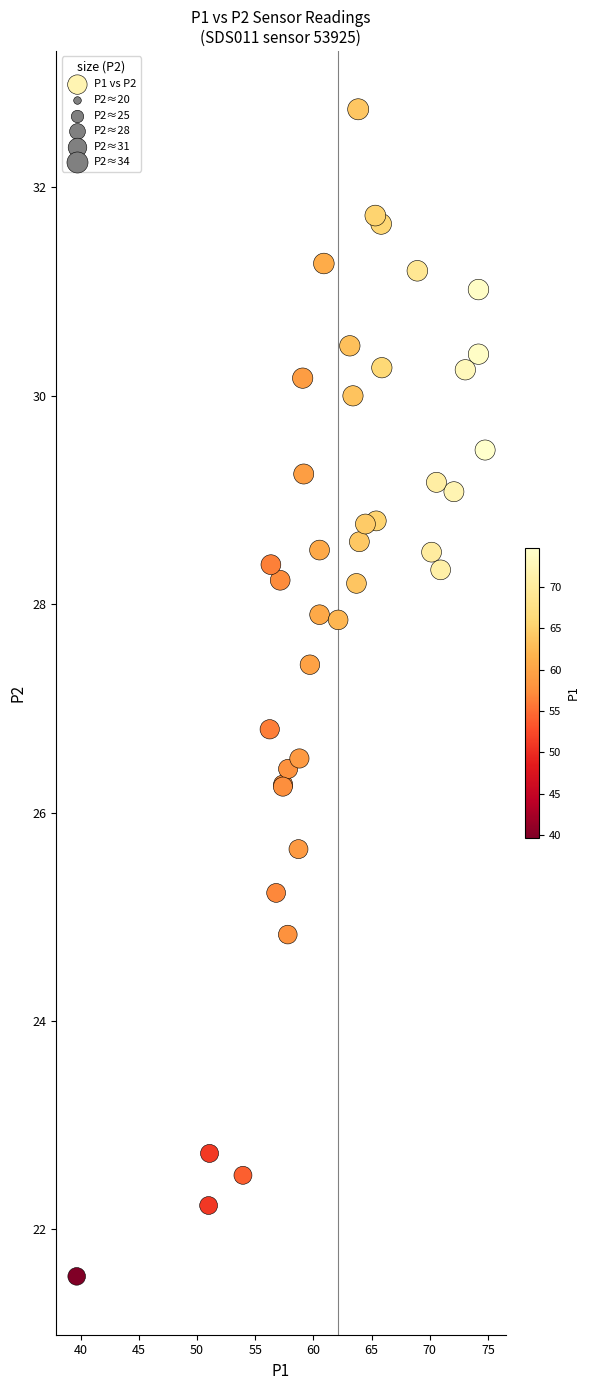

What Y value in the scatter plot is closest to 27?

26.8